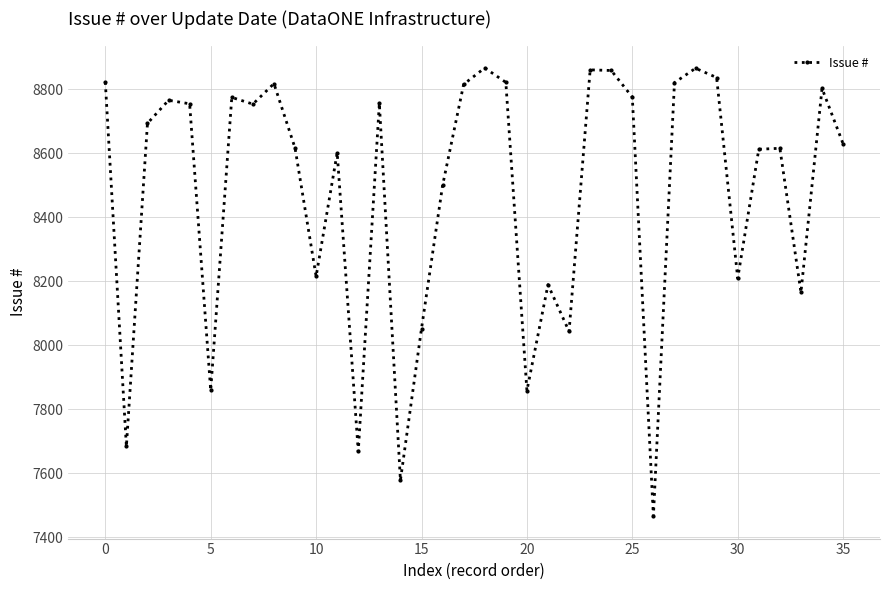

What is the difference between the maximum and minimum values?

1400